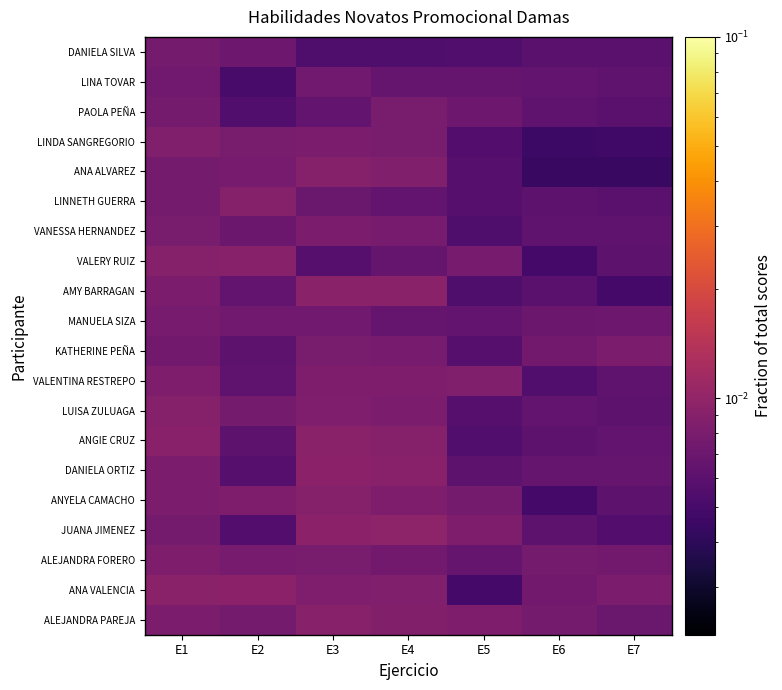

At how many categories does at least one series exceed 0?

7